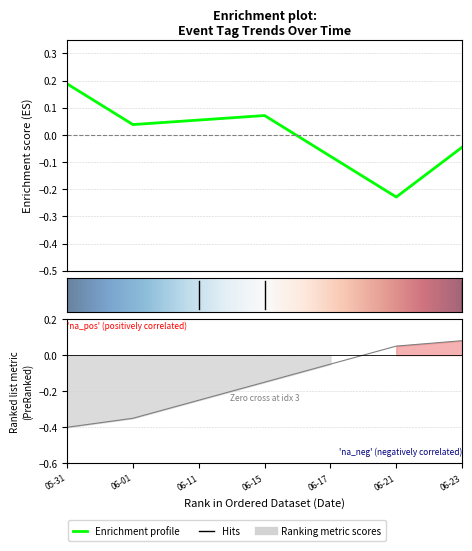

True or false: LAND and SAFETY intersect in this chart.

False